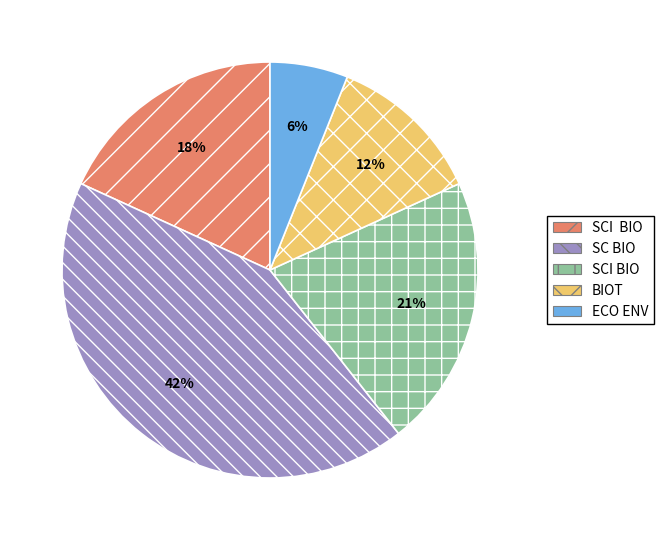

How many segments does this pie chart have?

5